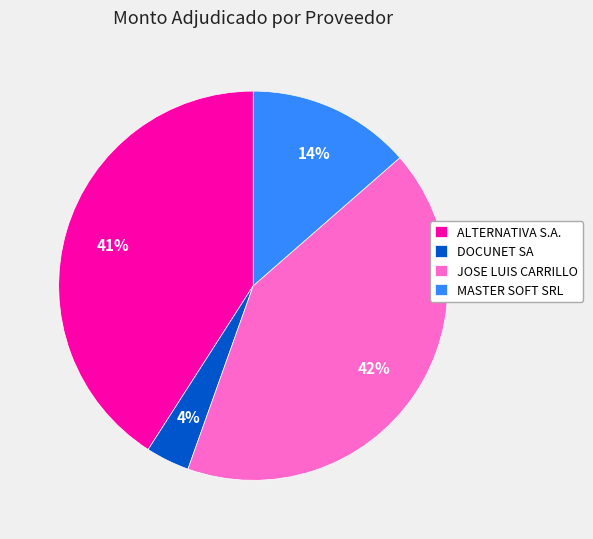

Which category has the smallest portion of the pie?

DOCUNET SA